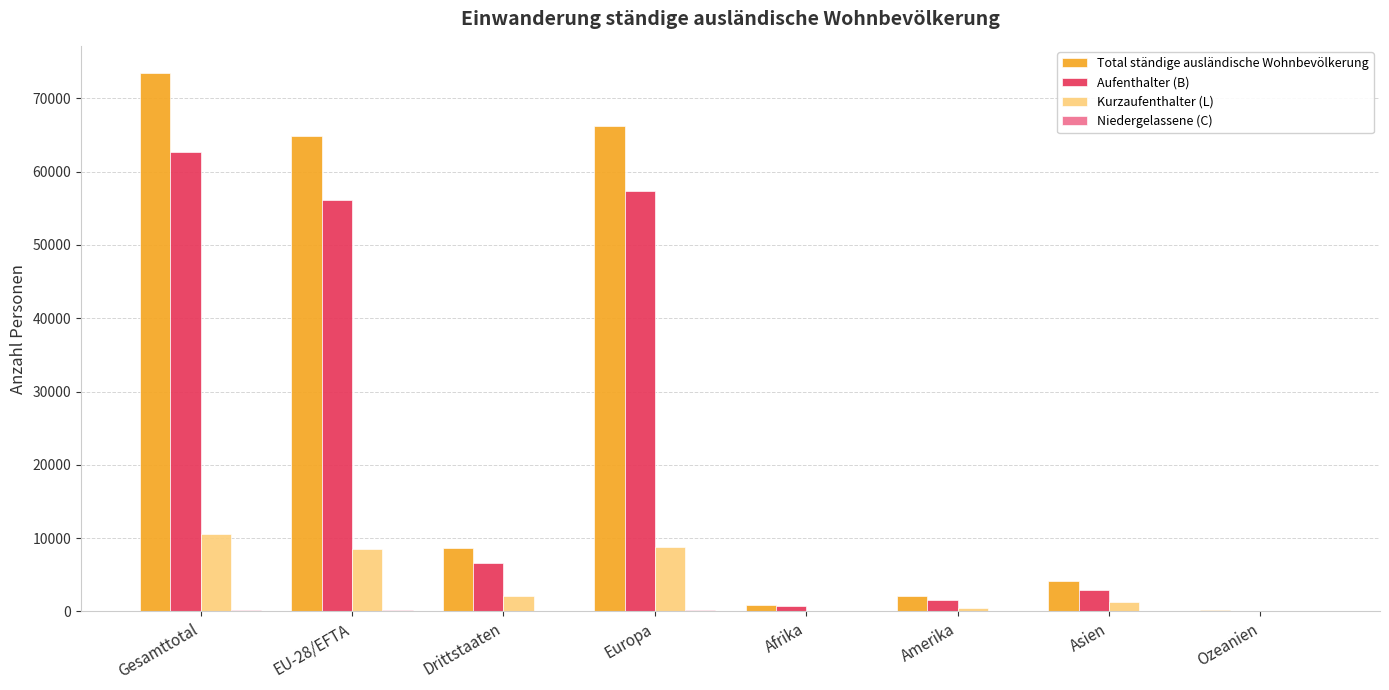

What is the highest value of the Total ständige ausländische Wohnbevölkerung series?

73500